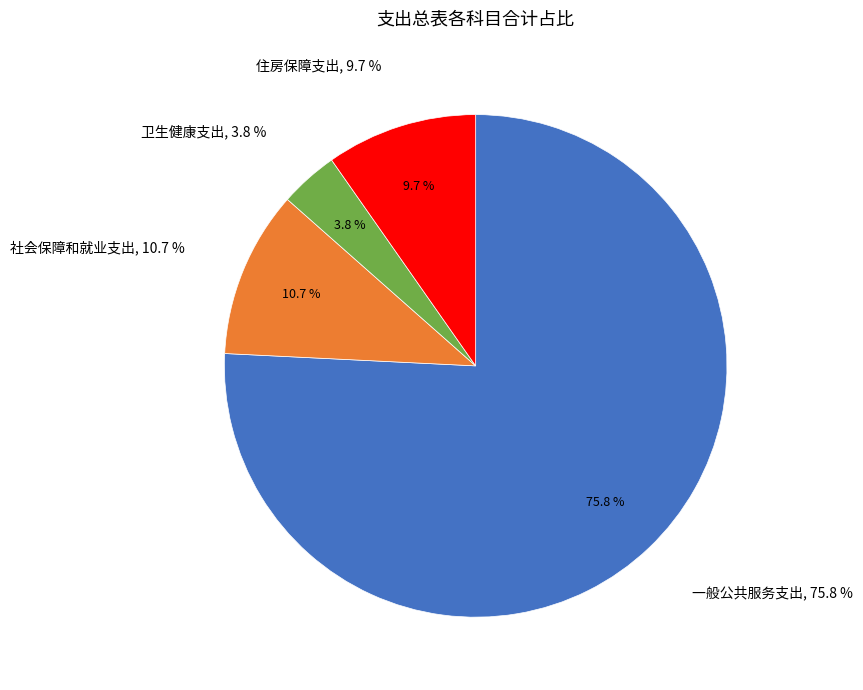

True or false: 一般公共服务支出 accounts for 86% of the total.

False